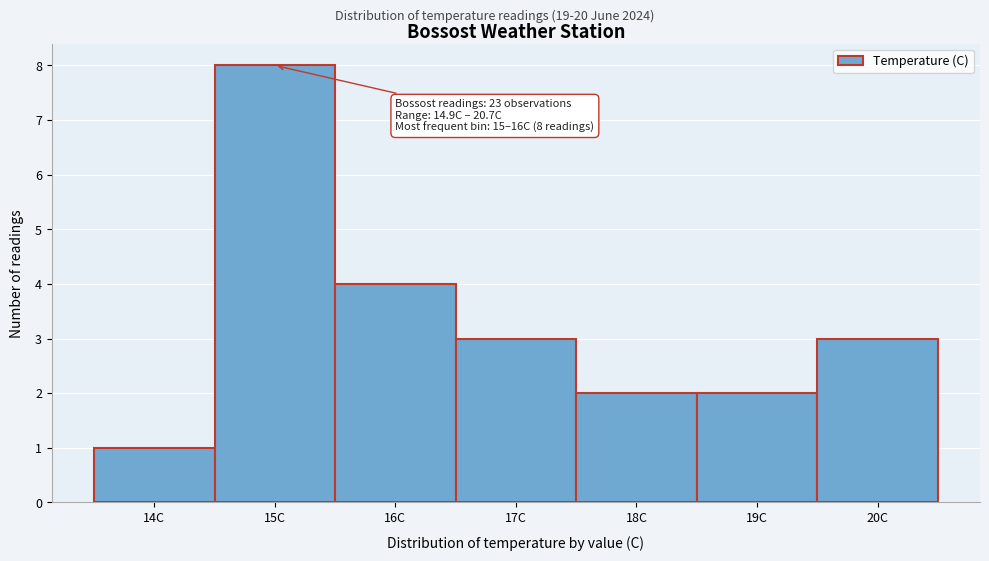

Reading left to right, list all the values displayed in this chart.

14C=1	15C=8	16C=4	17C=3	18C=2	19C=2	20C=3